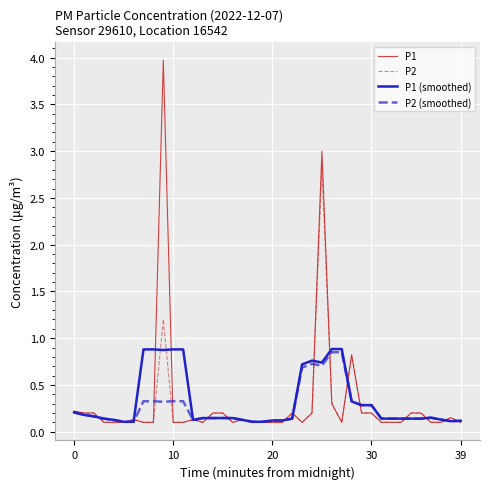

Which series has the largest range (max minus min)?

P1